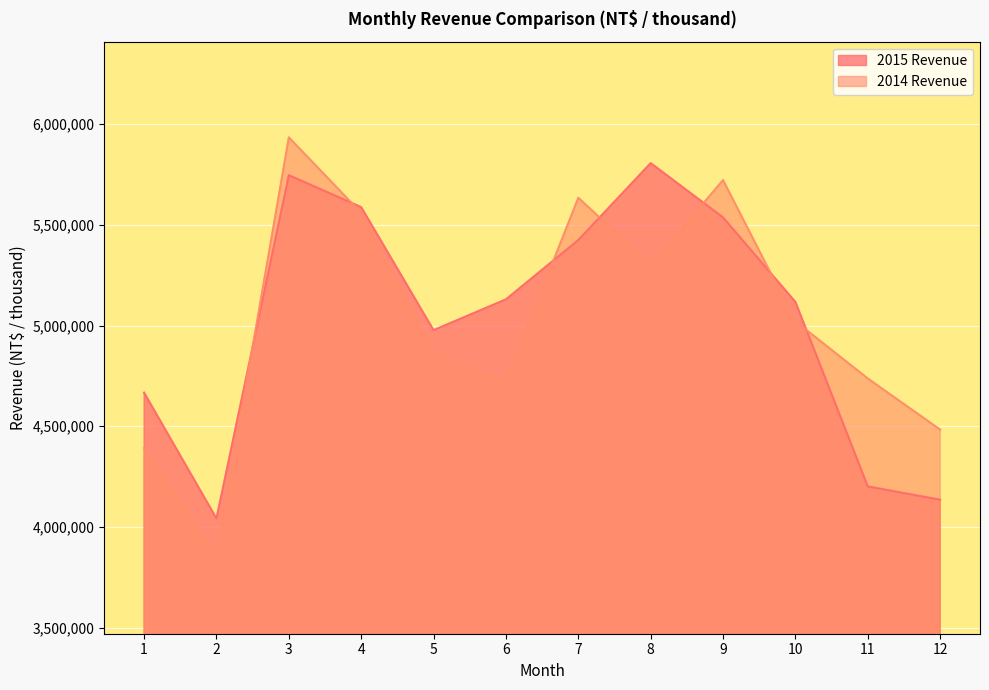

Where does the 2014 Revenue series first go above 5020807?

3